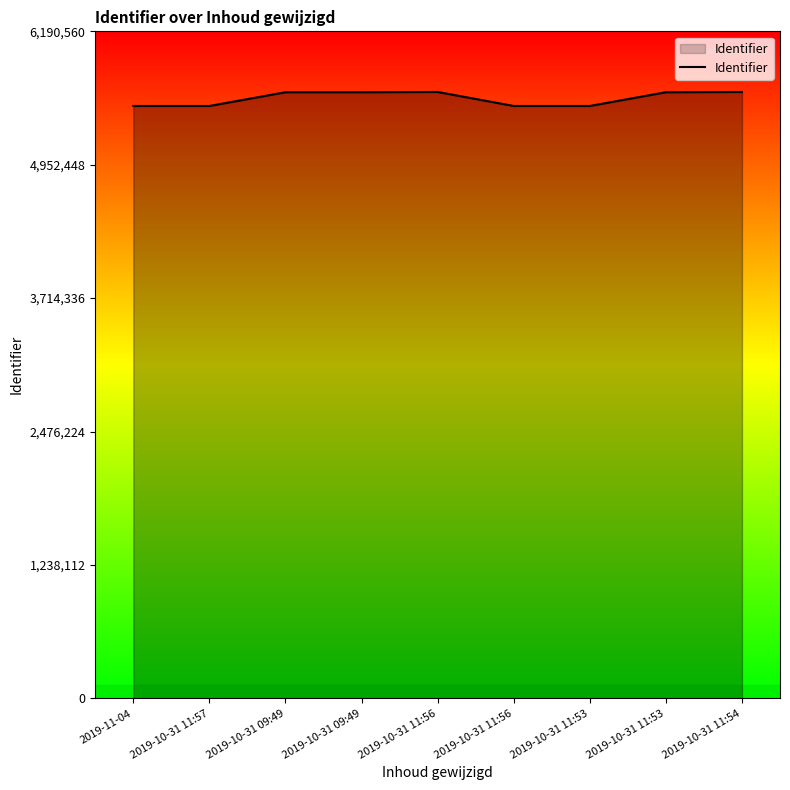

What is the minimum value shown in the chart?

5497847